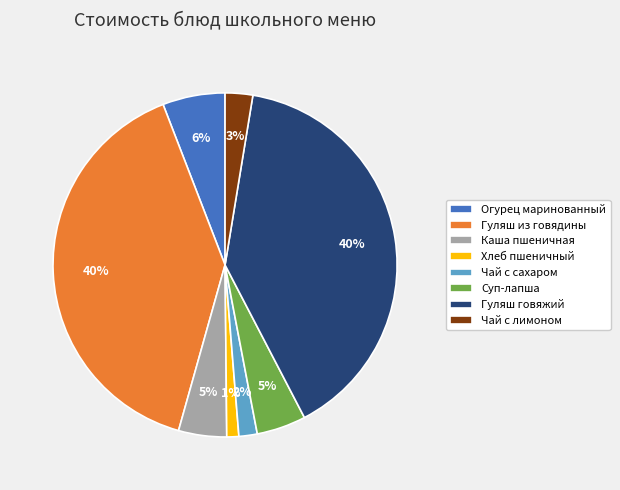

The Хлеб пшеничный slice represents 1% of the pie. True or false?

True